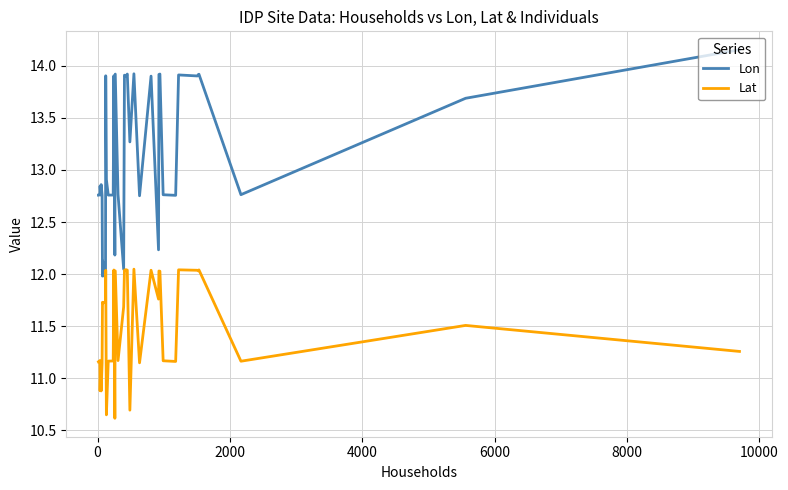

Which series has the largest range (max minus min)?

Lon